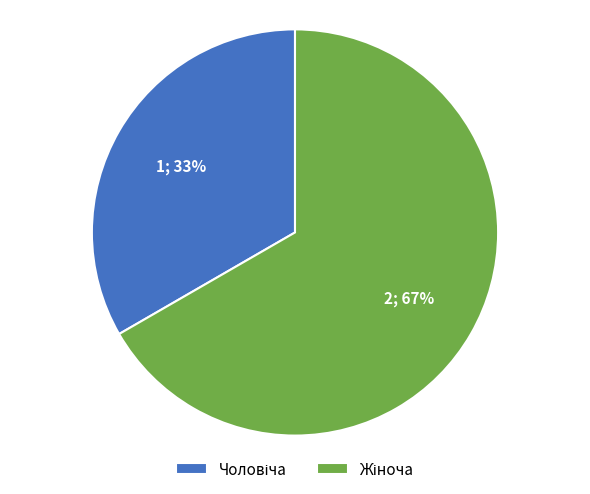

Is there any slice that represents more than half of the pie?

Yes